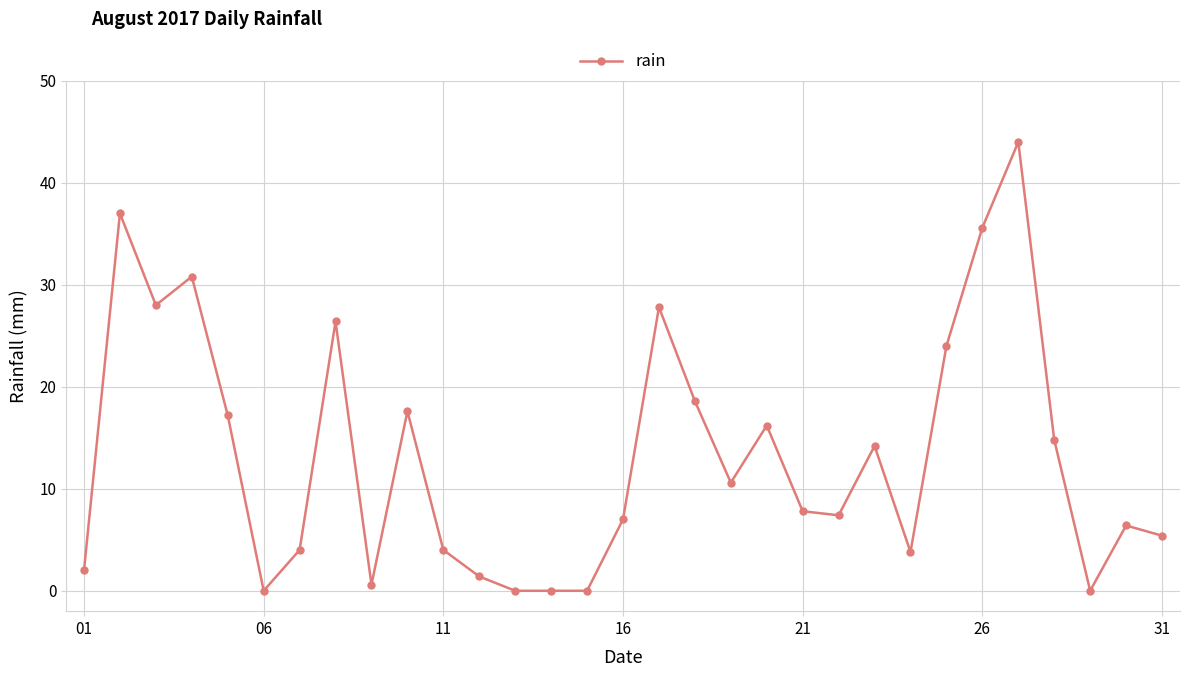

True or false: there are more than 1 points higher than both neighbors.

True